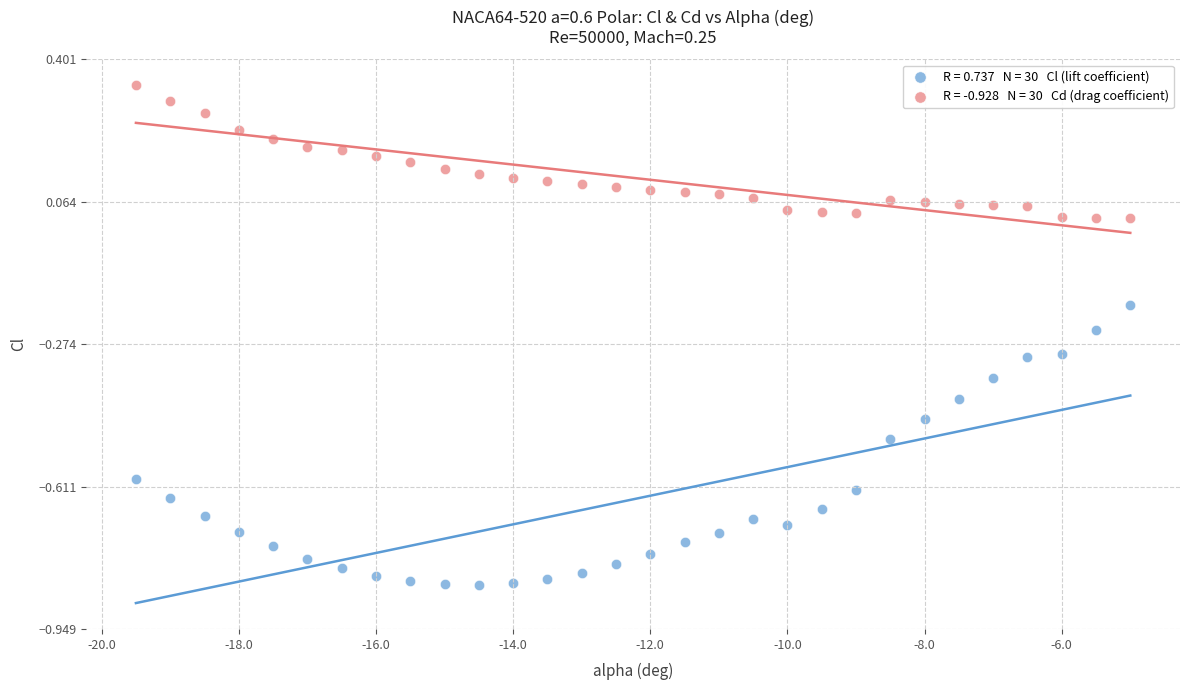

Across all data points, what is the range of X values (max minus min)?

14.5